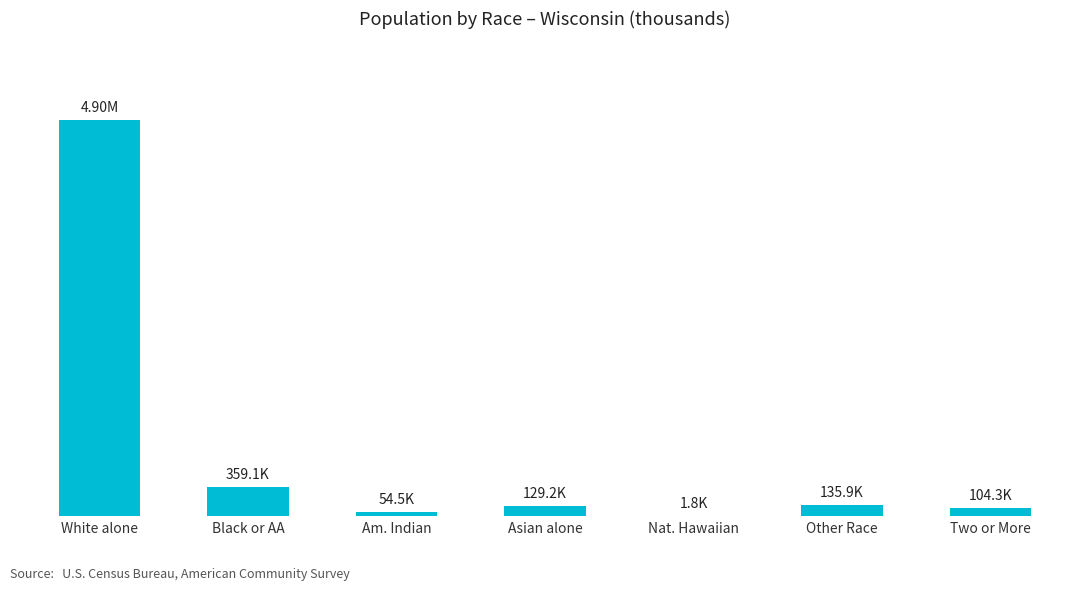

Which has a higher value, Asian alone or White alone?

White alone